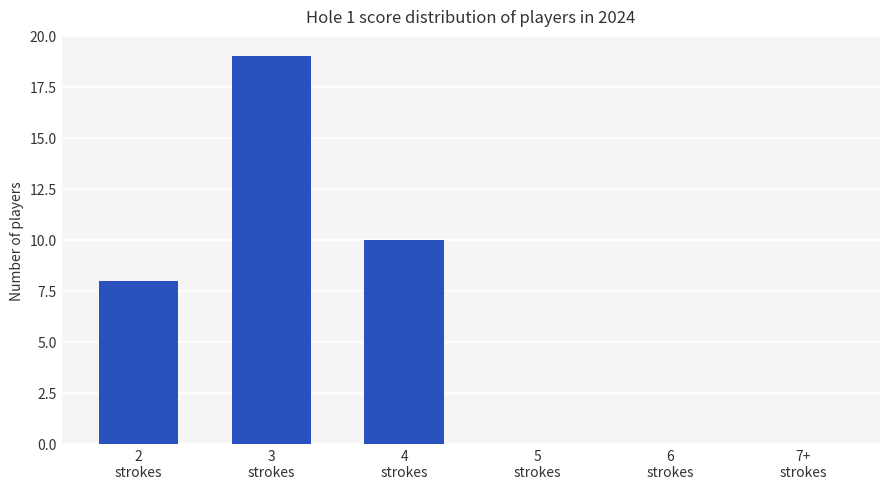

Reading left to right, transcribe all the data shown in this chart.

2
strokes=8	3
strokes=19	4
strokes=10	5
strokes=0	6
strokes=0	7+
strokes=0